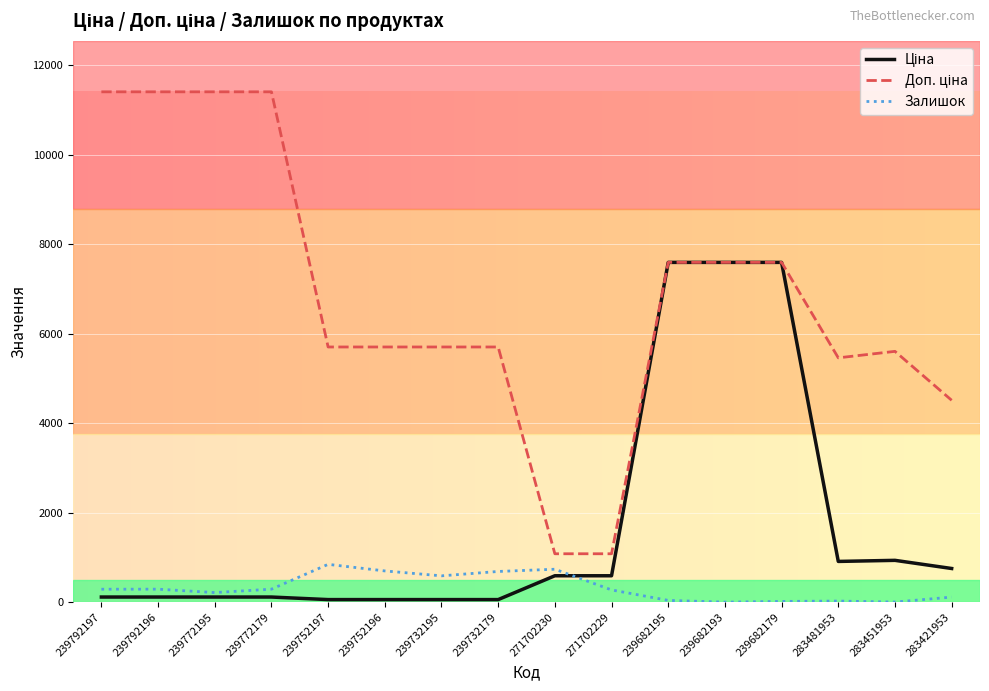

What is the greatest value displayed?

11410.0